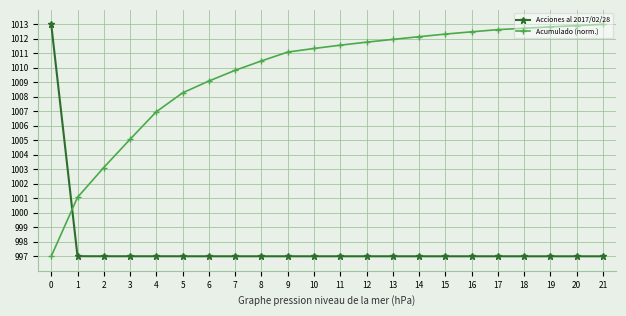

How many categories are shown in the chart?

22